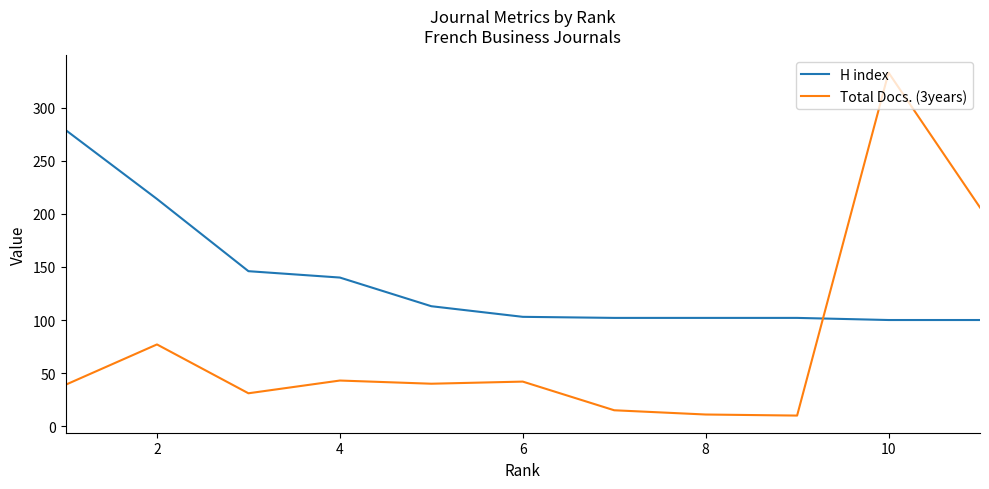

How many times do H index and Total Docs. (3years) cross each other?

1